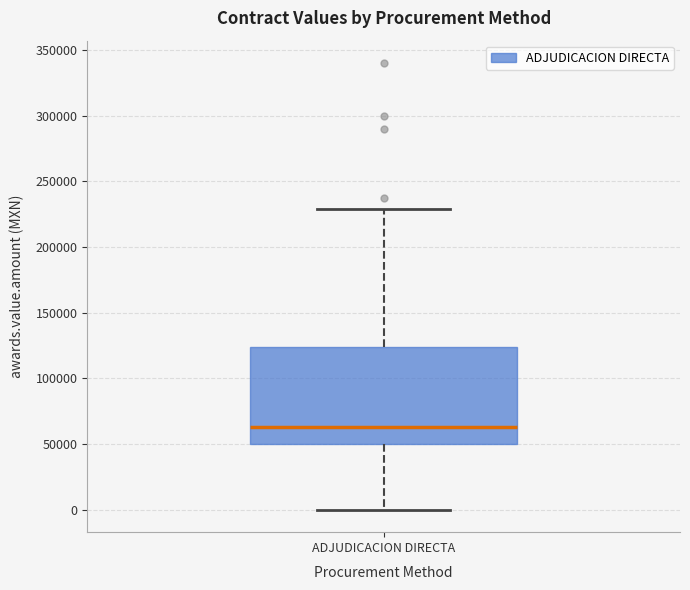

Transcribe this box plot: give where the median line is, the range the box spans, and where the two whiskers end, as read against the y-axis. The values are not printed on the chart, so give them approximately, as read against the axis.

median 65000, box 50000 to 125000, whiskers 0 to 230000